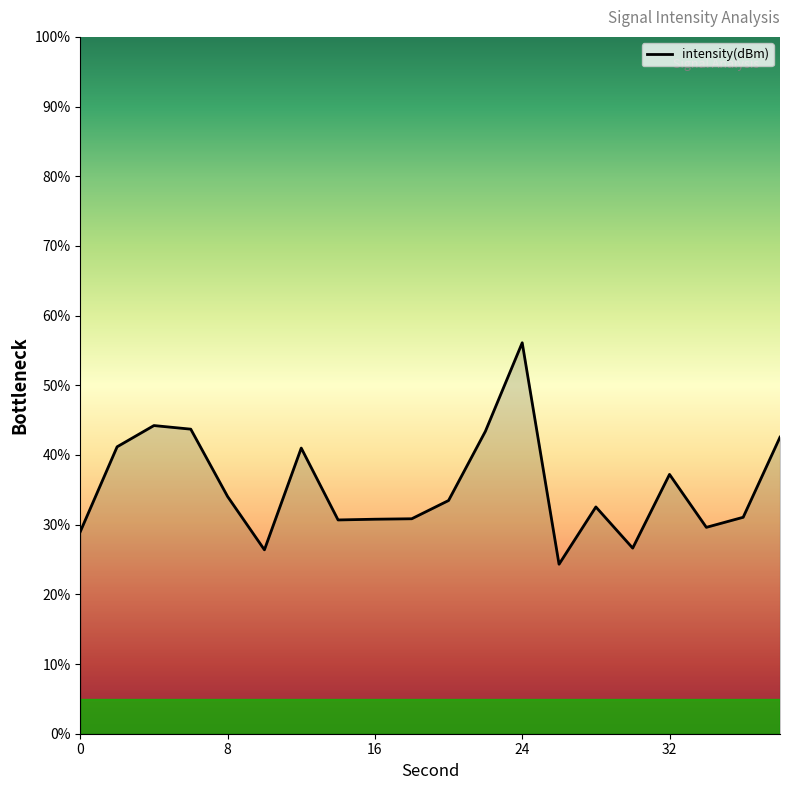

What is the maximum value shown in the chart?

56.1